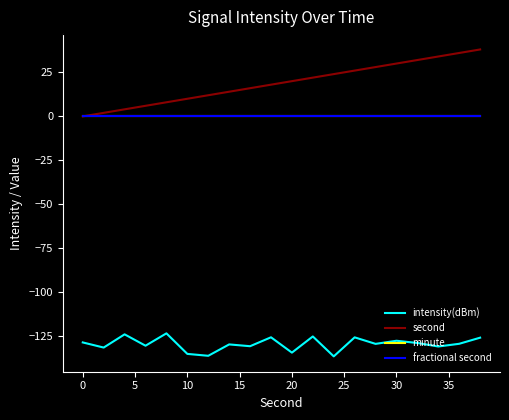

Is this an area chart (filled region under the line)?

No